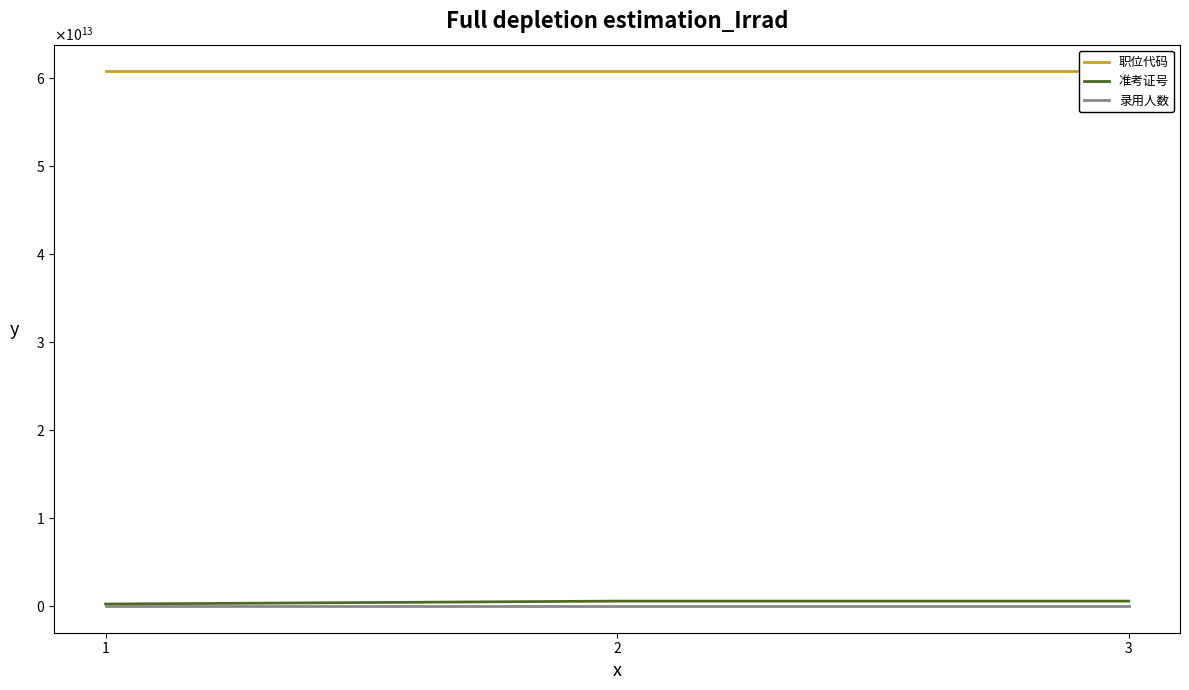

What is the value of the 准考证号 point at the 2nd from the left?

555081109608